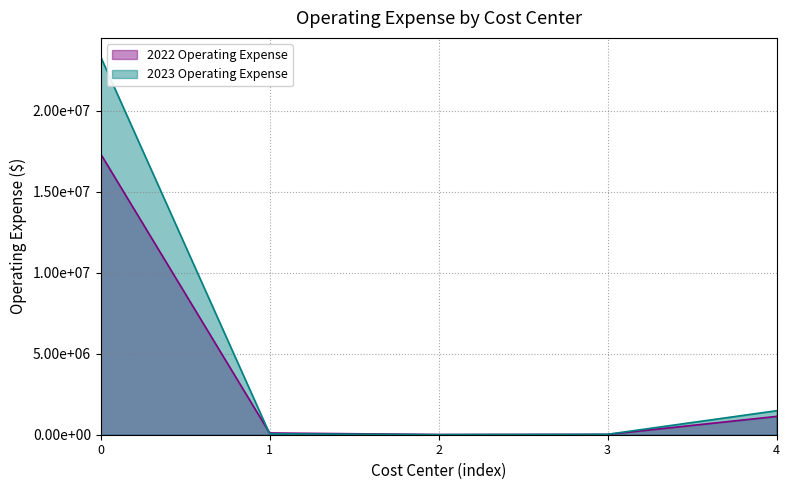

What is the difference between the second highest and minimum values in the 2022 Operating Expense series?

1118074